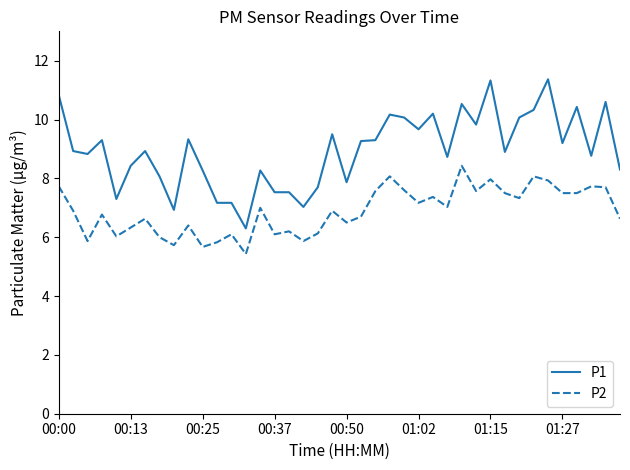

What is the difference between the maximum and minimum values in the P1 series?

5.1